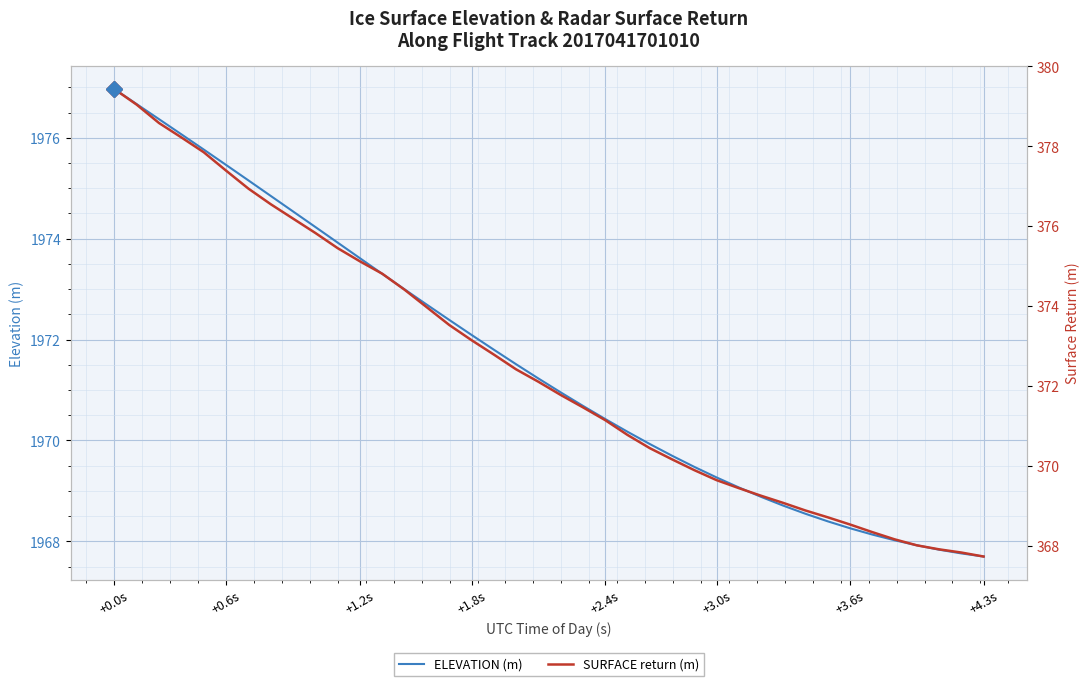

Count the number of categories in the chart.

40